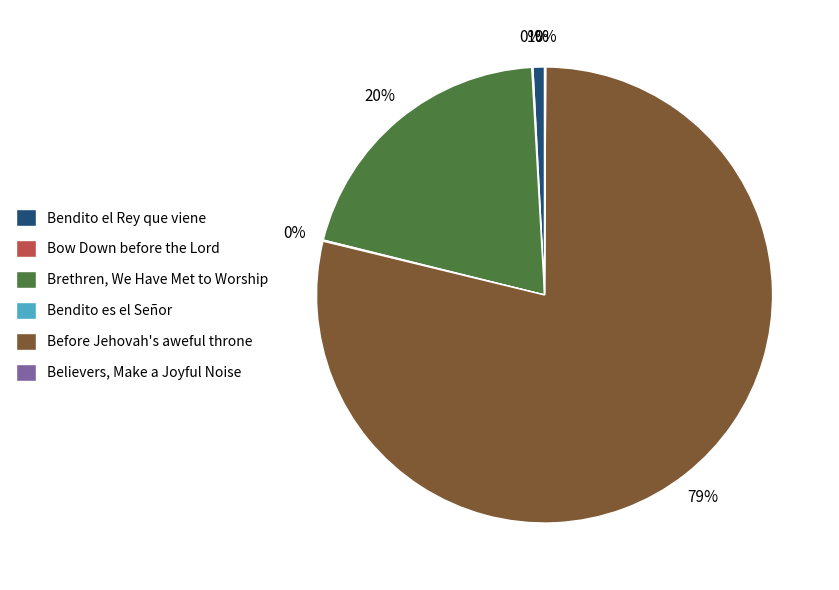

Which slice is the largest?

Before Jehovah's aweful throne